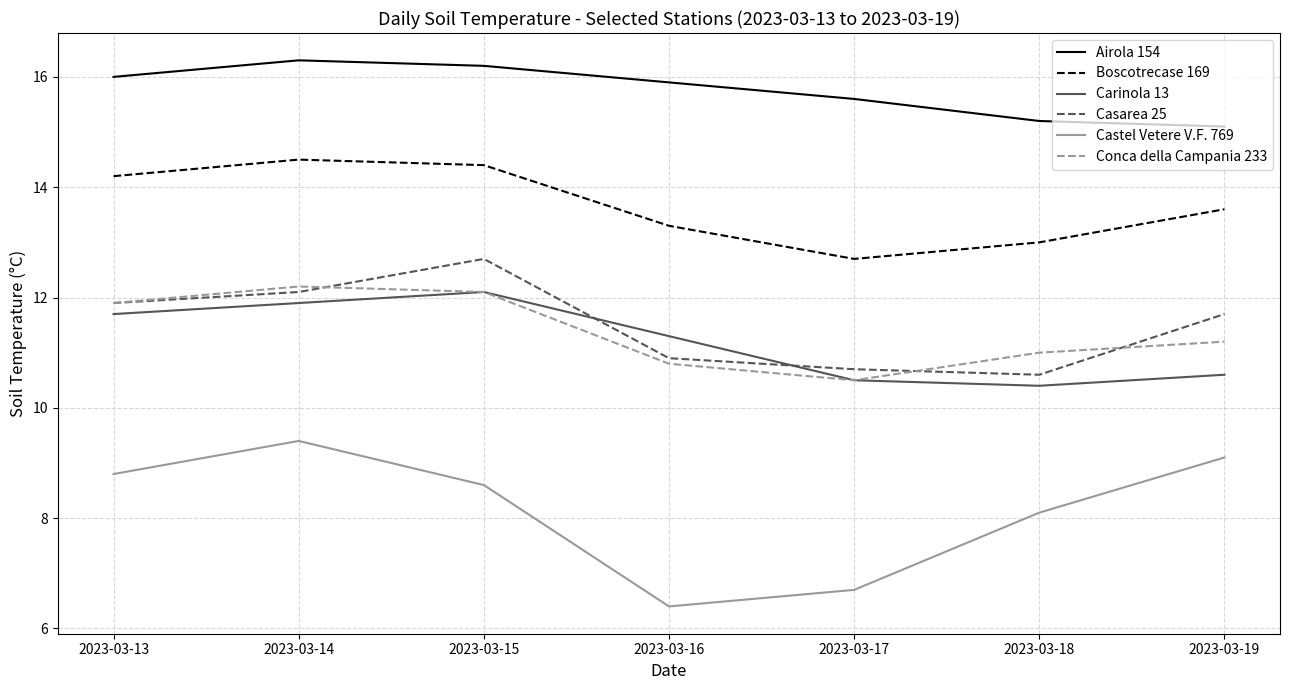

Which label corresponds to the largest value in the chart?

2023-03-14